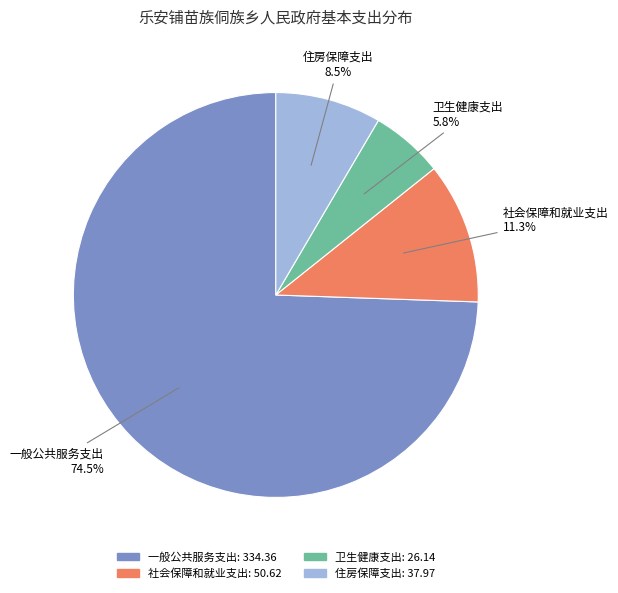

The 社会保障和就业支出 slice represents 11% of the pie. True or false?

True